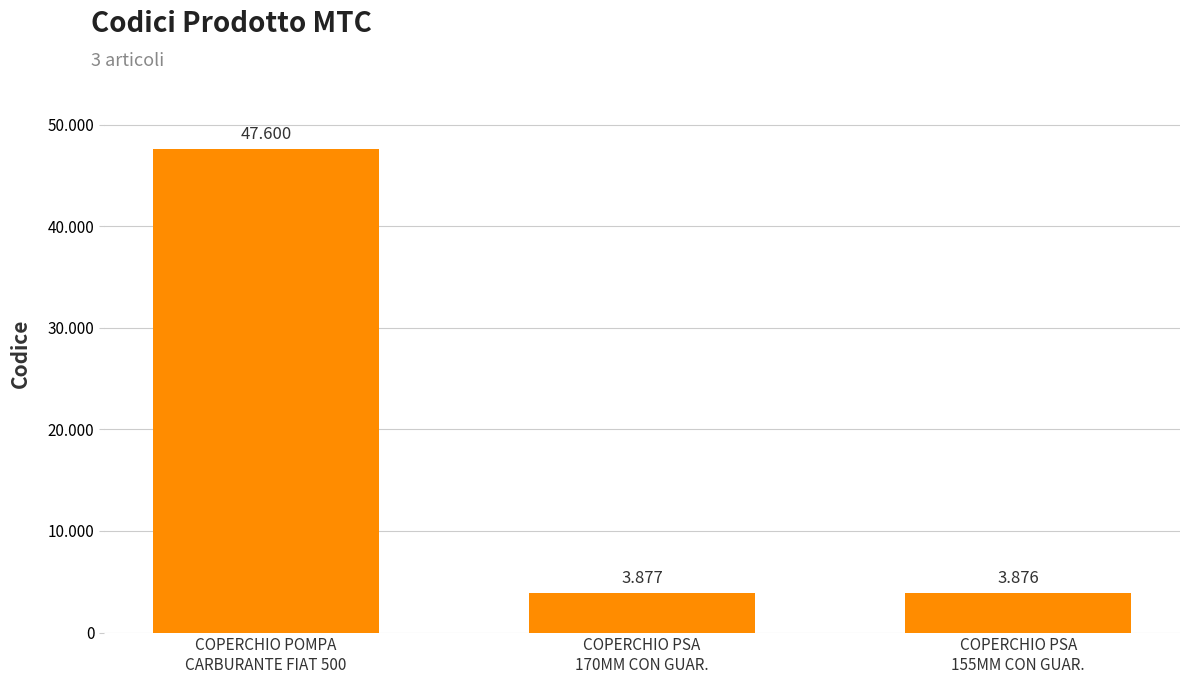

What is the difference between the maximum and minimum values?

43724